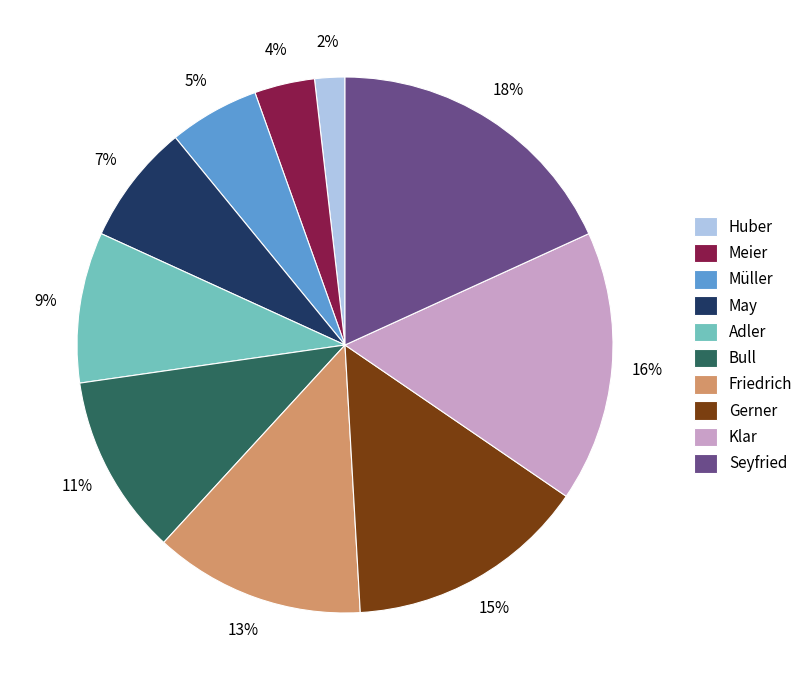

Do May and Adler together represent more than half of the pie?

No